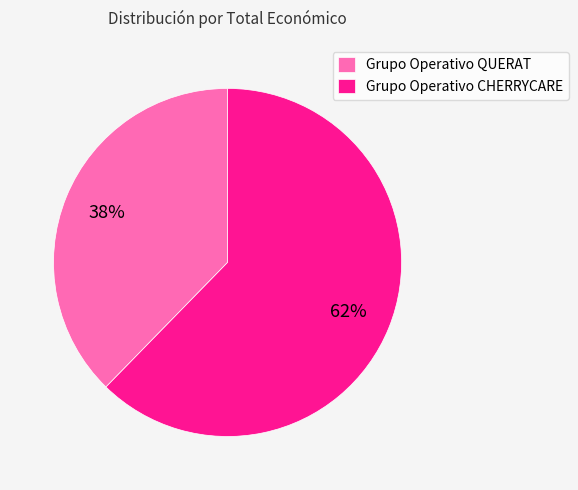

To the nearest percent, what percentage of the pie is Grupo Operativo QUERAT?

38%